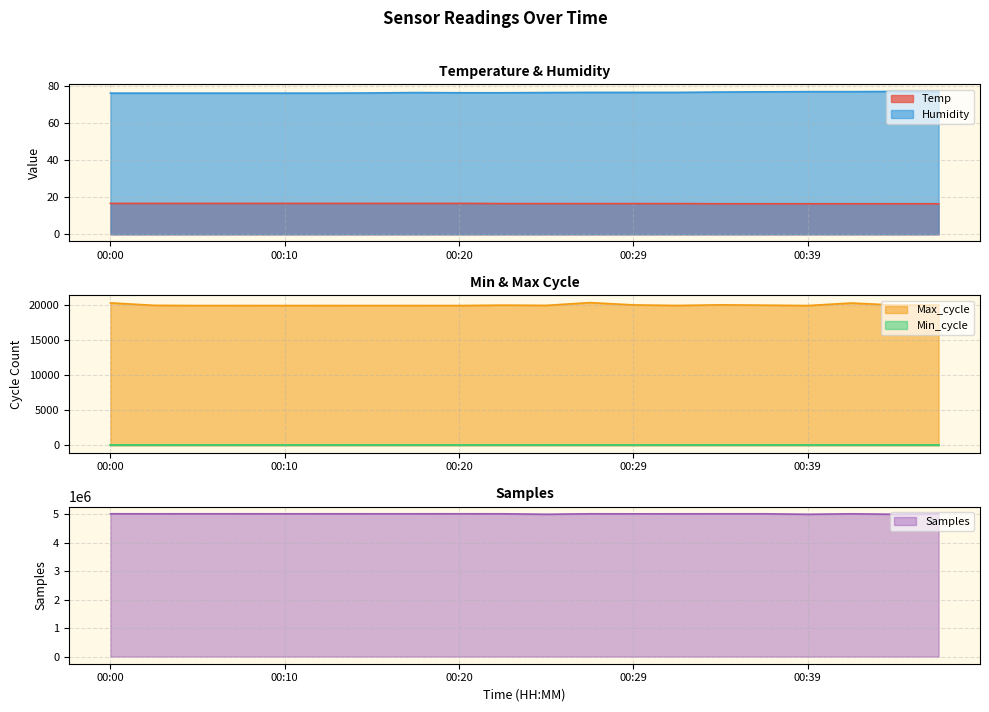

Which category has the lowest value in the Max_cycle series?

00:20